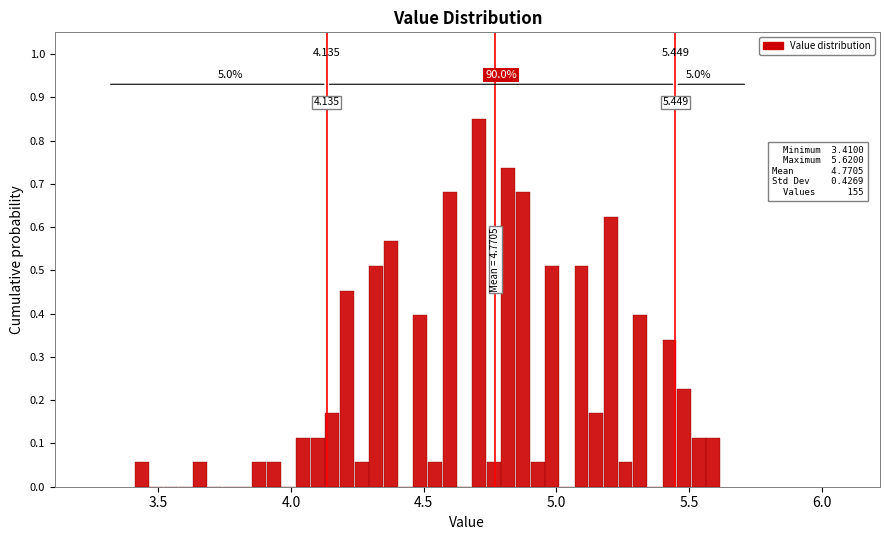

Around what value on the x-axis is the tallest bar? Give the approximate position of its centre, as read against the axis.

4.70